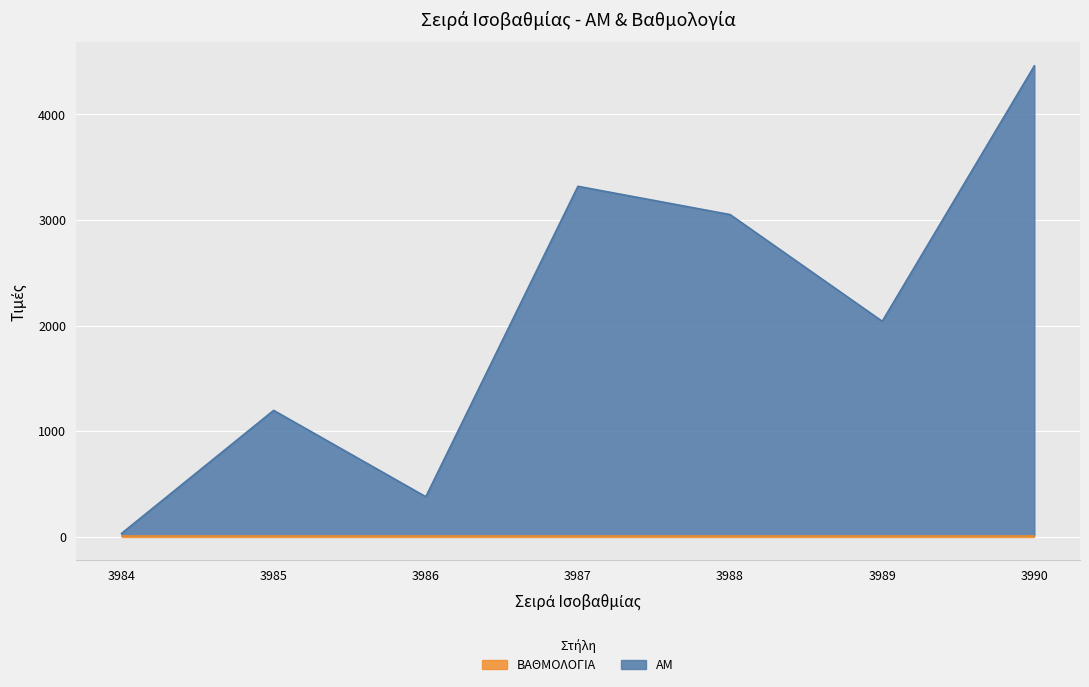

The chart shows a value of 1196.2 at 3985. True or false?

True